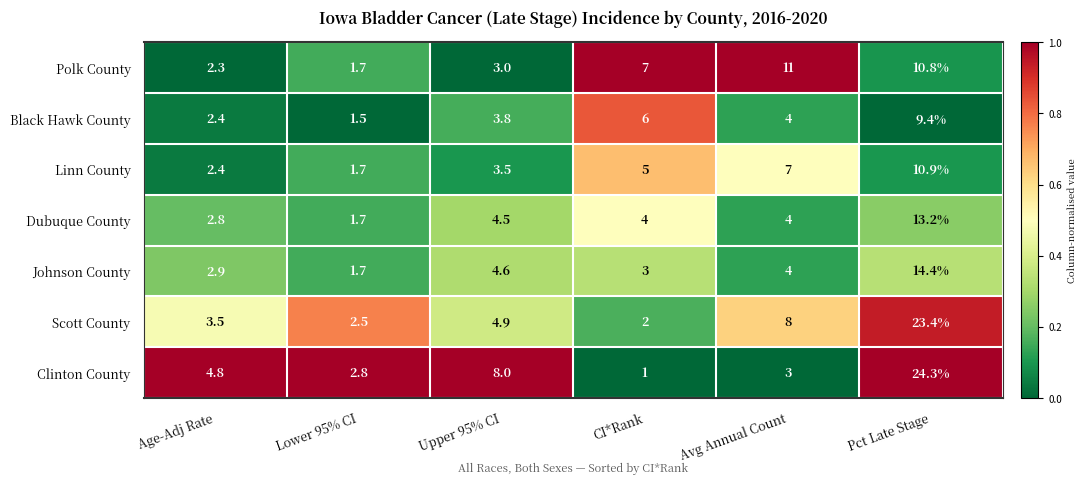

What is the difference between the maximum and minimum values in the Dubuque County series?

11.5